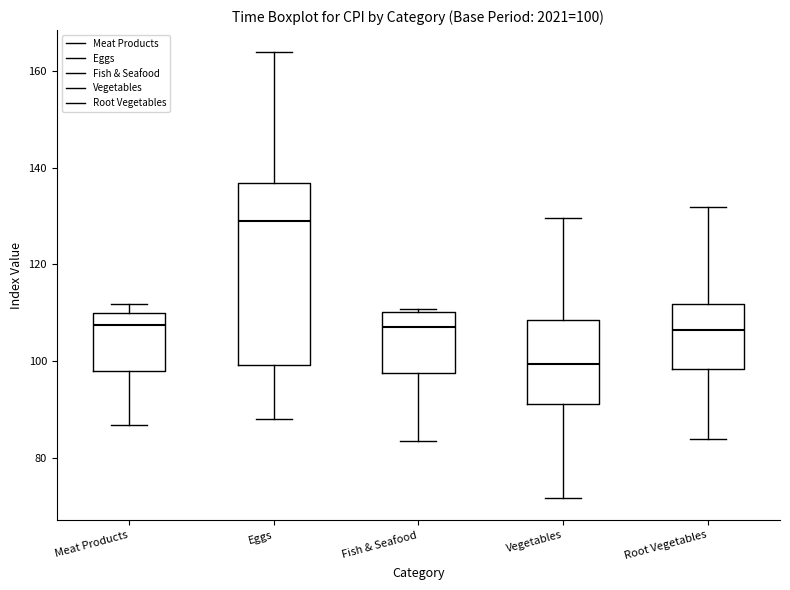

Comparing the boxes themselves (not the whiskers), which one is the tallest?

Eggs